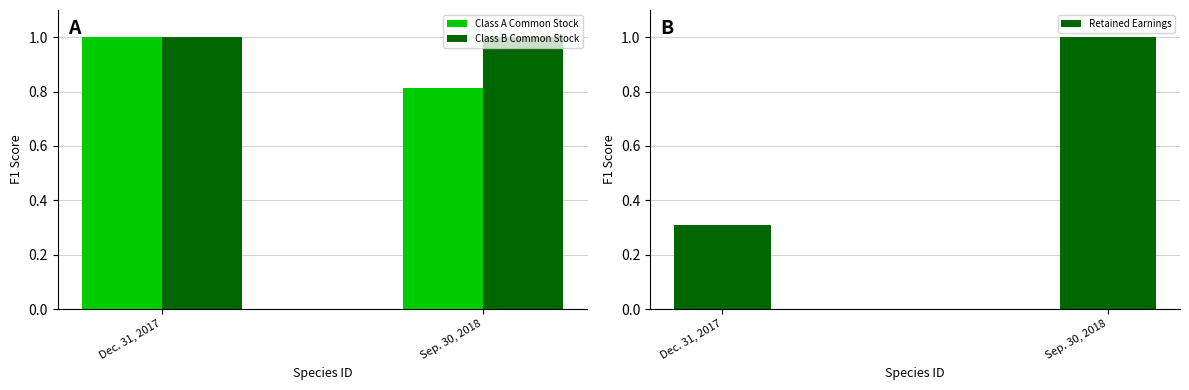

Reading left to right, transcribe all the data shown in this chart.

Class A Common Stock: 1.0	0.8
Class B Common Stock: 1.0	1.0
Retained Earnings: 0.3	1.0